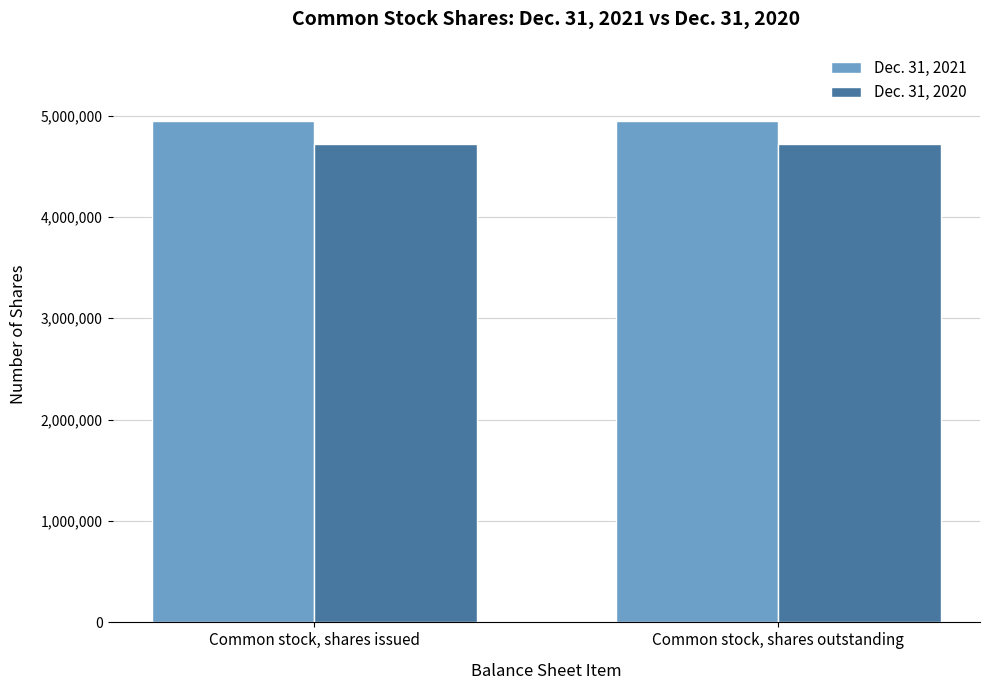

What is the minimum value shown in the chart?

4720417